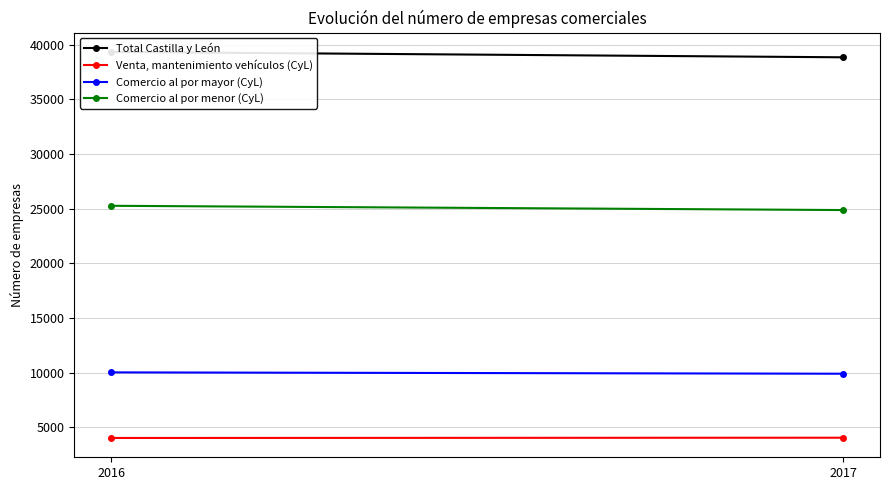

What is the sum of all Comercio al por menor (CyL) values?

50136